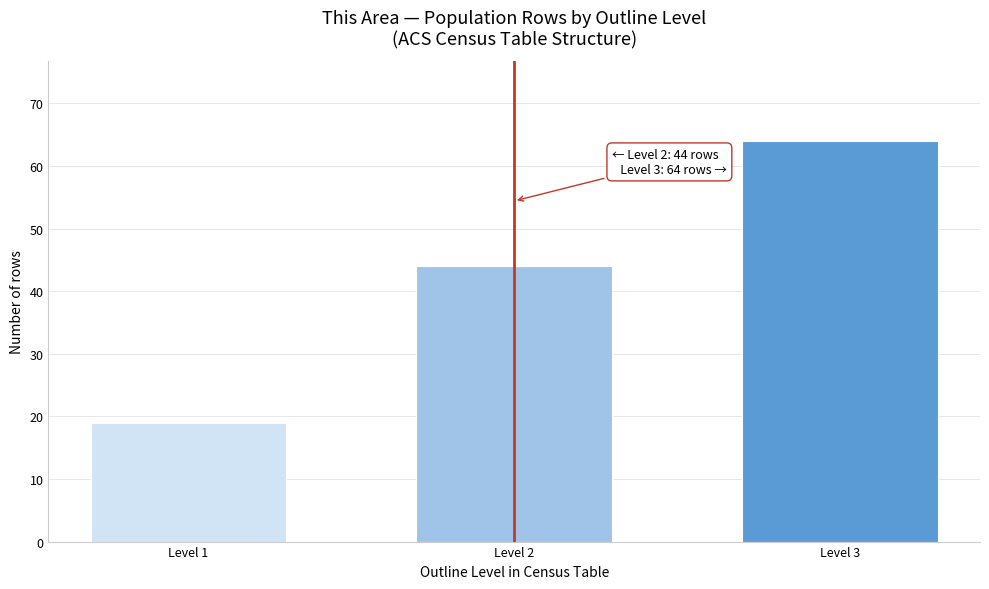

Reading left to right, extract all data points from this chart.

19	44	64